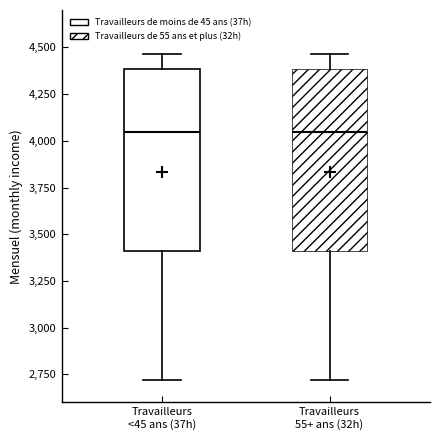

Where does the median line of the box for Travailleurs 55+ ans (32h) sit on the y-axis? The values are not printed on the chart, so give them approximately, as read against the axis.

4050